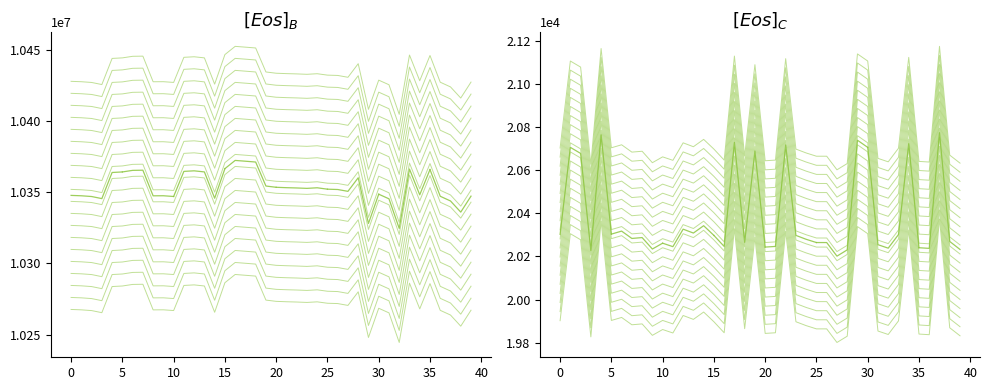

True or false: Samples and Max_cycle cross at least once.

False